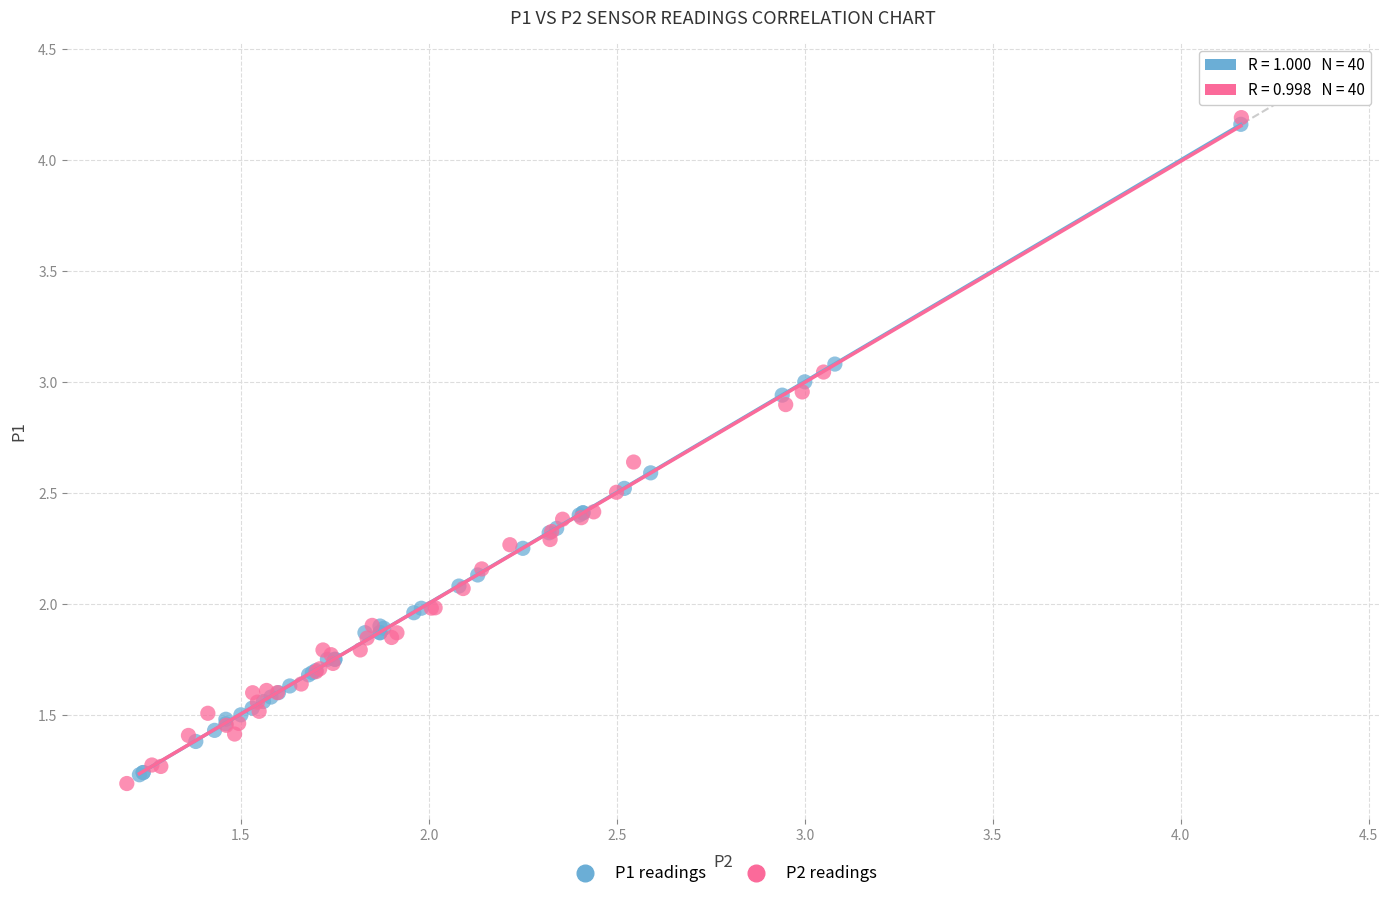

Which series has the widest spread of Y values?

P2 readings